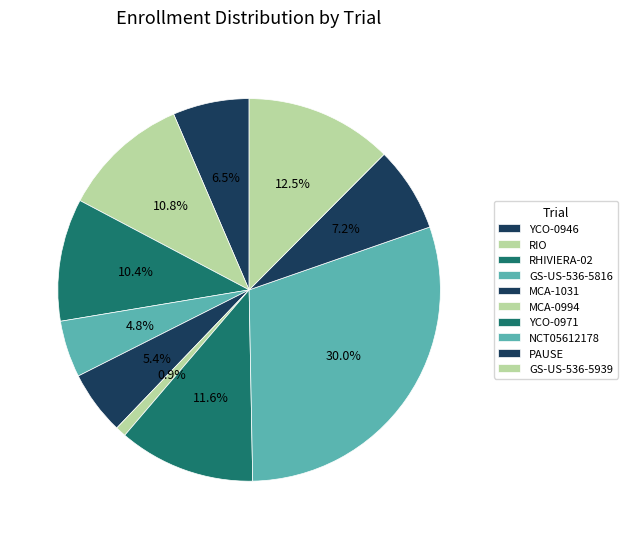

Rank the categories by value from lowest to highest.

MCA-0994, GS-US-536-5816, MCA-1031, YCO-0946, PAUSE, RHIVIERA-02, RIO, YCO-0971, GS-US-536-5939, NCT05612178